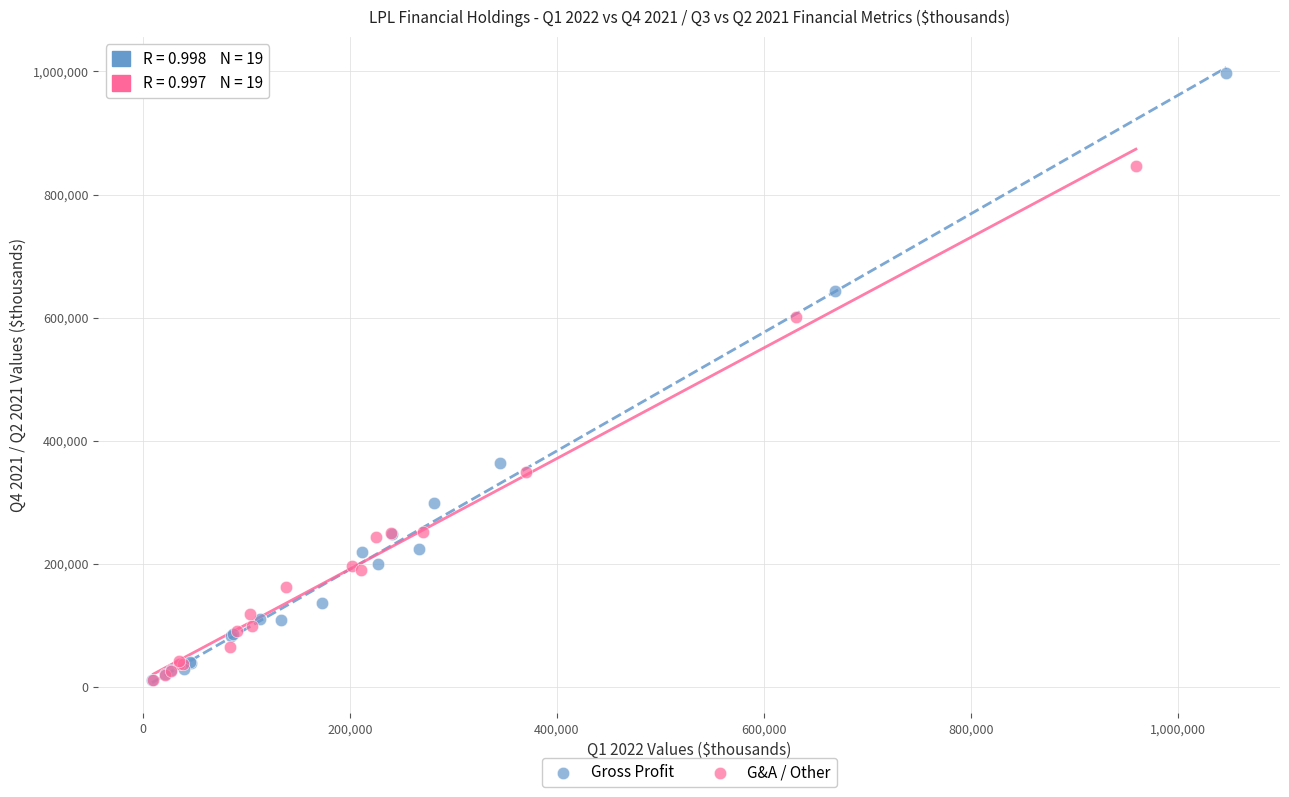

Which series reaches the maximum Y coordinate?

Gross Profit